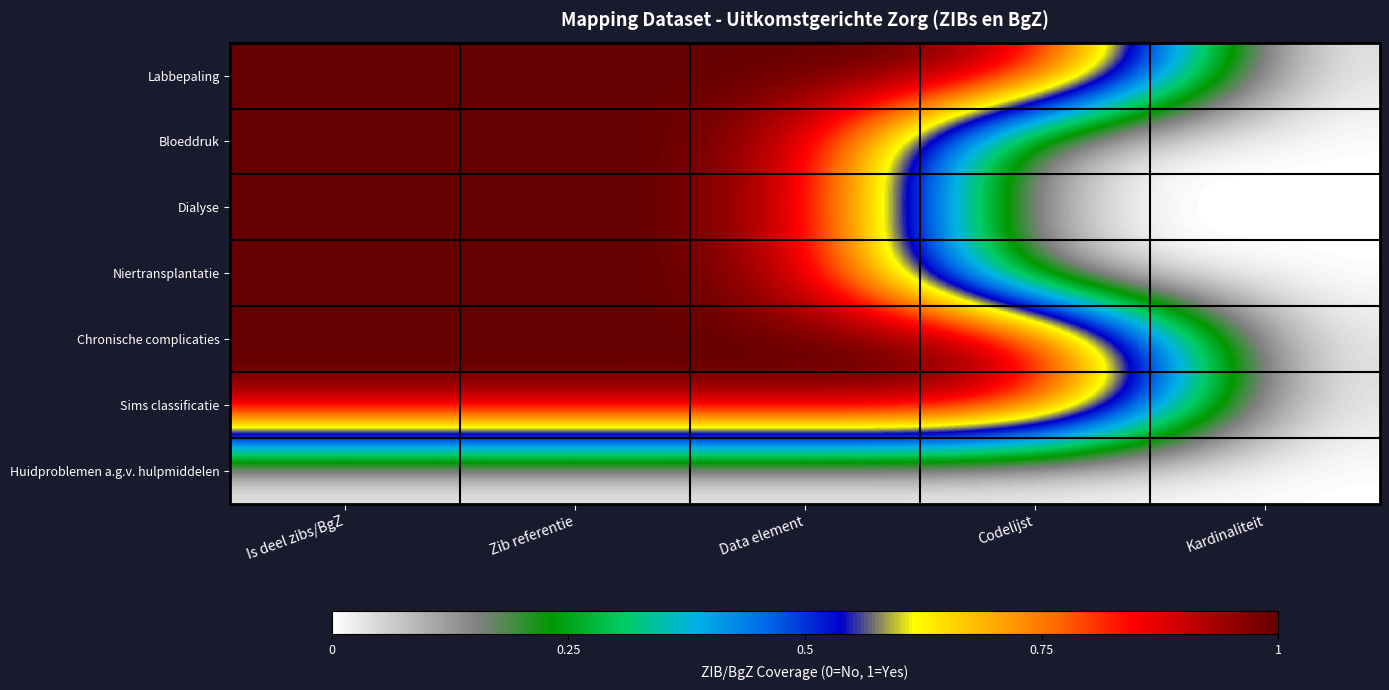

At which category is the sum across all series the highest?

Is deel zibs/BgZ